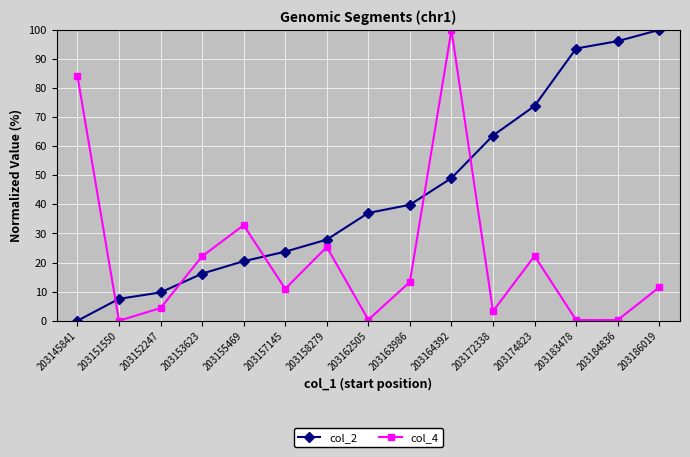

In col_4, how many points are lower than both neighbors (excluding endpoints)?

5